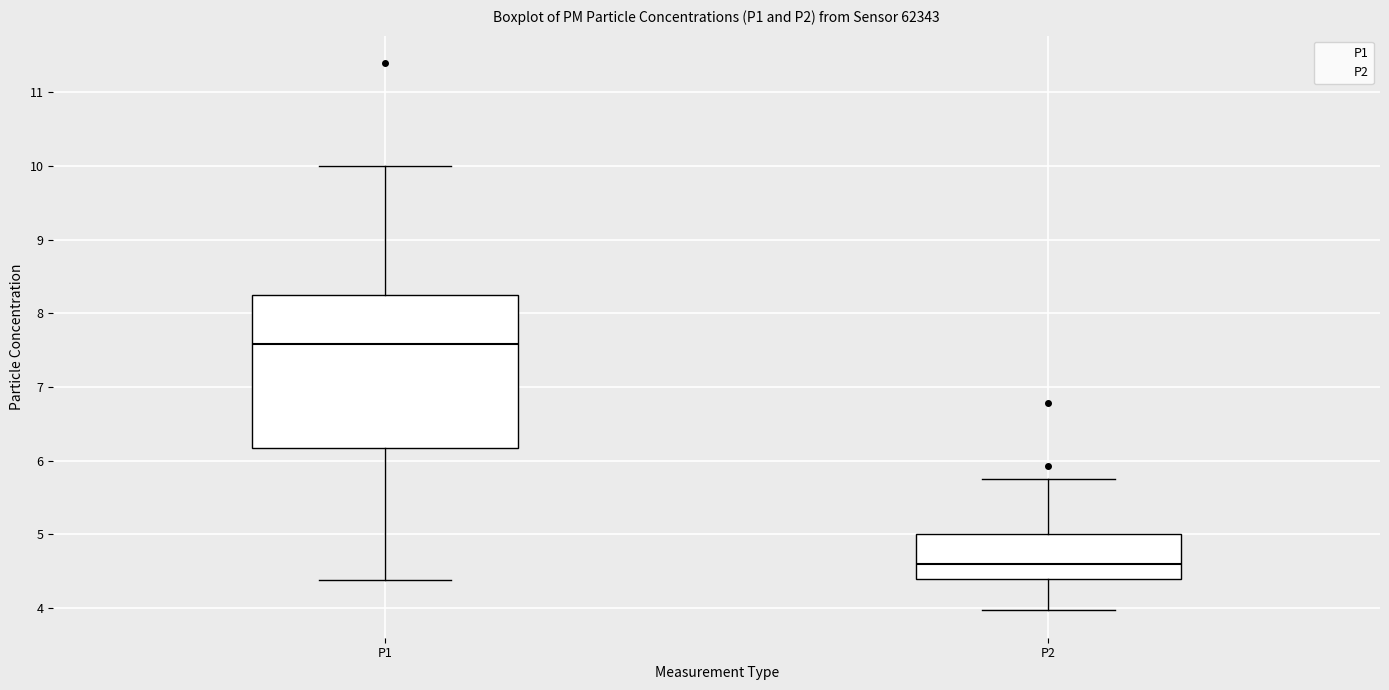

Reading left to right, read every box against the y-axis: the position of its median line, the range the box covers, and the ends of its whiskers. The values are not printed on the chart, so give them approximately, as read against the axis.

P1: median 7.6, box 6.2 to 8.3, whiskers 4.4 to 10.0
P2: median 4.6, box 4.4 to 5.0, whiskers 4.0 to 5.8